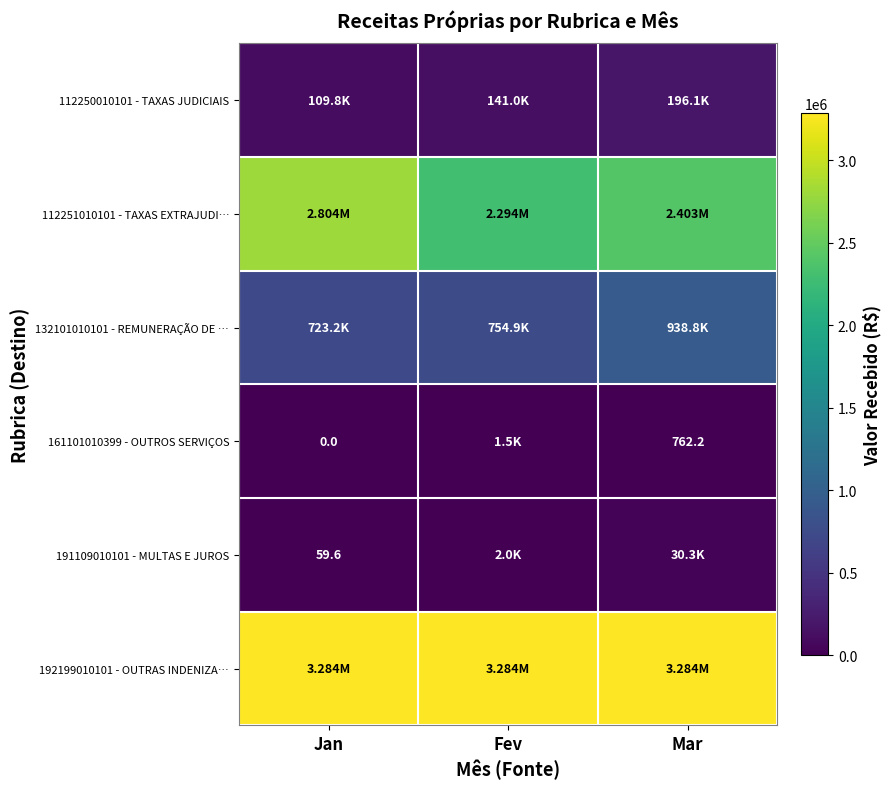

Read the 161101010399 - OUTROS SERVIÇOS value at Mar.

762.2